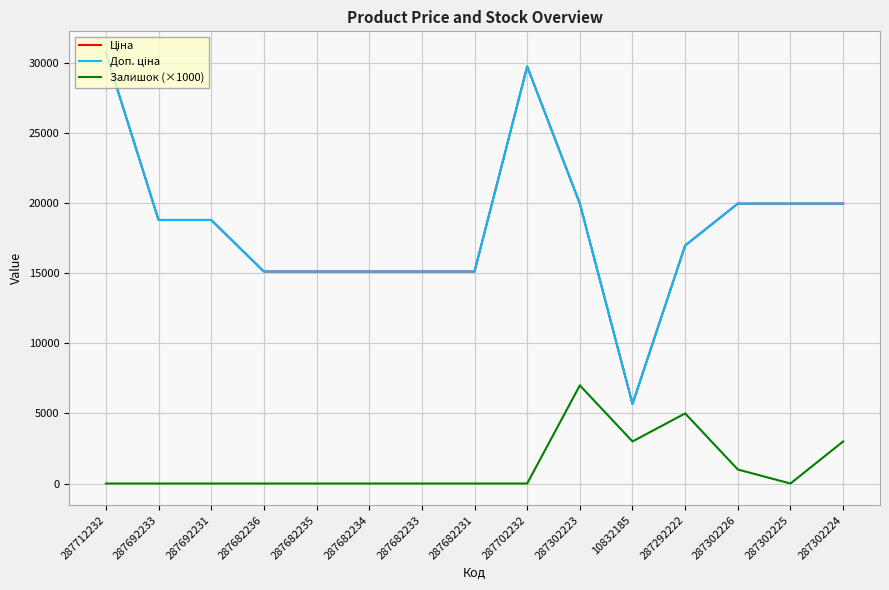

Does the chart have visible grid lines?

Yes